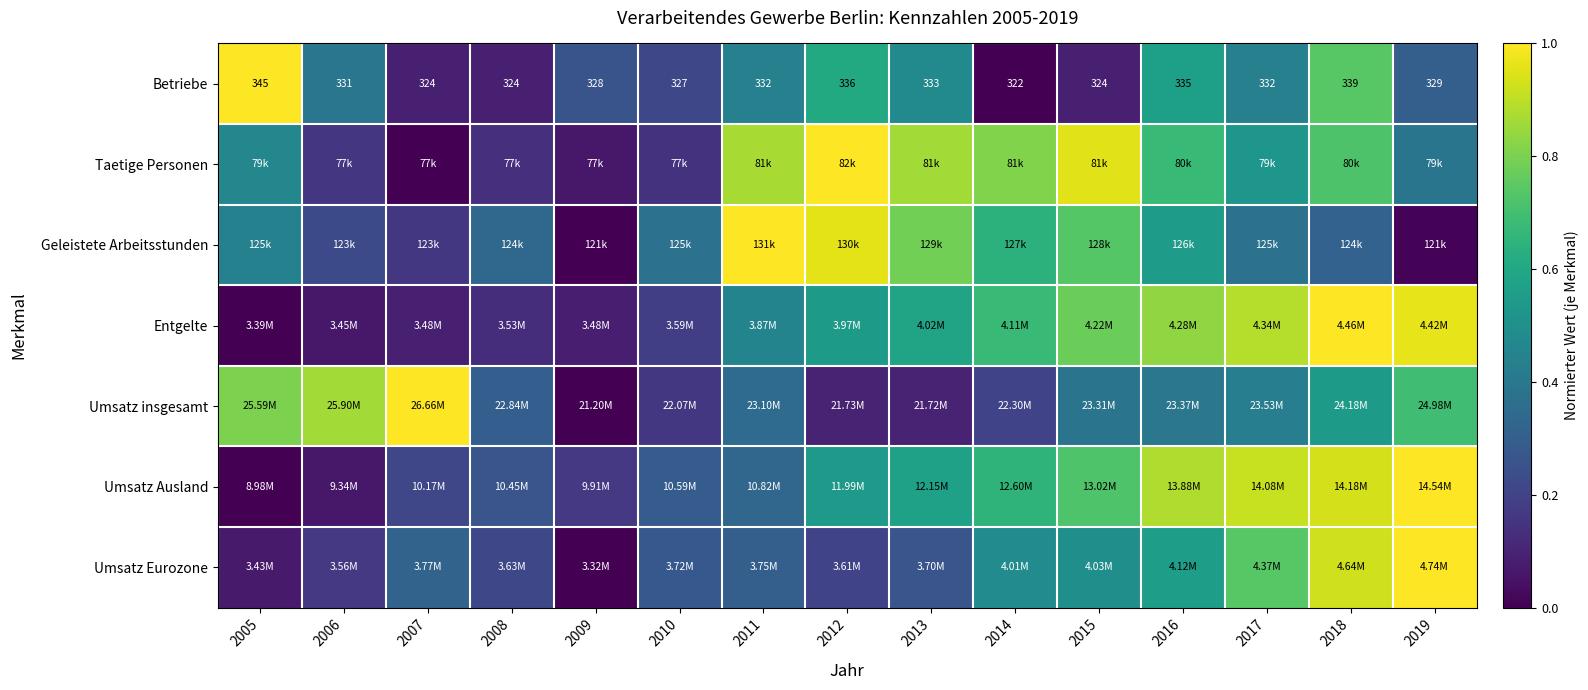

At 2006, list the series in order from largest to smallest.

Umsatz insgesamt, Betriebe, Geleistete Arbeitsstunden, Umsatz Eurozone, Taetige Personen, Umsatz Ausland, Entgelte